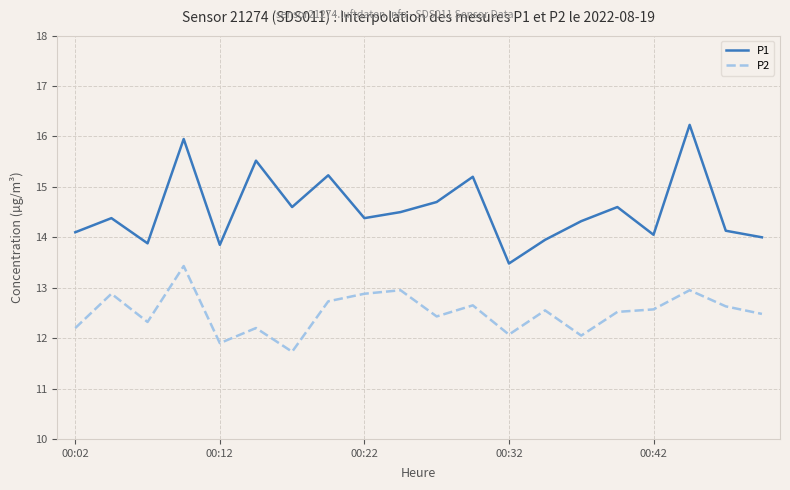

Which series has the largest total across all categories?

P1